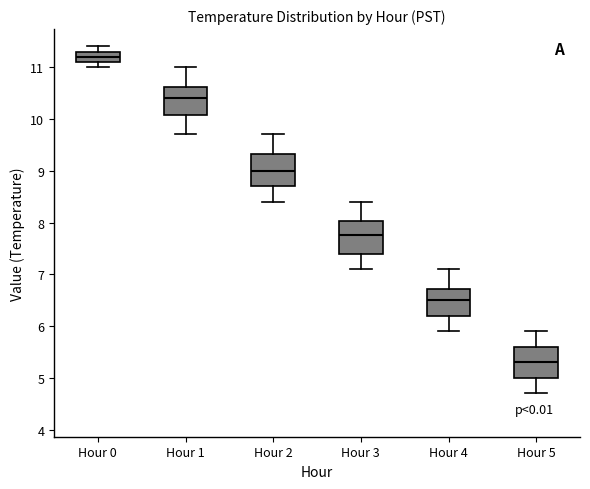

Reading left to right, read every box against the y-axis: the position of its median line, the range the box covers, and the ends of its whiskers. The values are not printed on the chart, so give them approximately, as read against the axis.

Hour 0: median 11.2, box 11.1 to 11.3, whiskers 11.0 to 11.4
Hour 1: median 10.4, box 10.1 to 10.6, whiskers 9.7 to 11.0
Hour 2: median 9.0, box 8.7 to 9.3, whiskers 8.4 to 9.7
Hour 3: median 7.8, box 7.4 to 8.0, whiskers 7.1 to 8.4
Hour 4: median 6.5, box 6.2 to 6.7, whiskers 5.9 to 7.1
Hour 5: median 5.3, box 5.0 to 5.6, whiskers 4.7 to 5.9